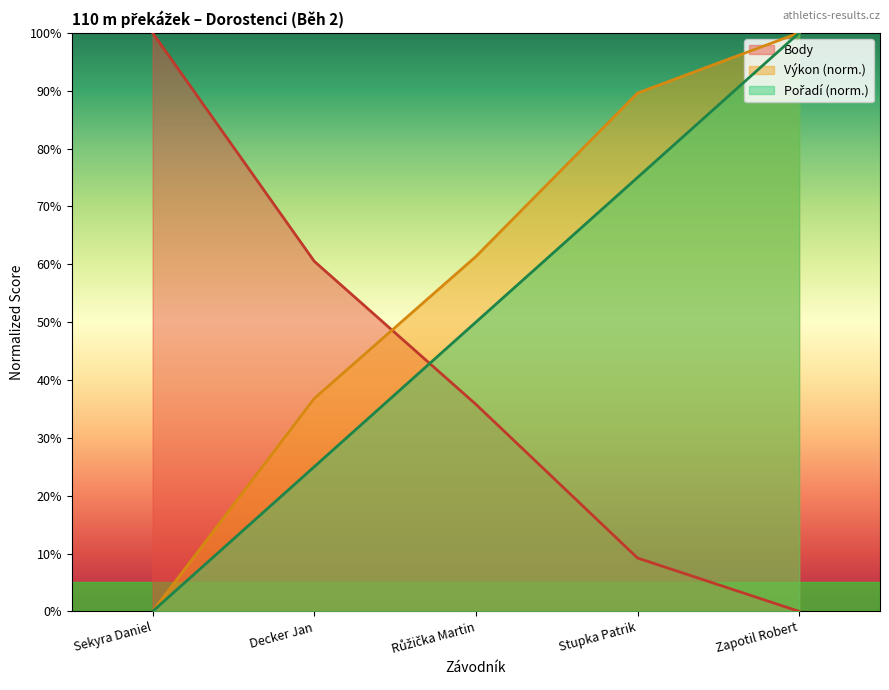

True or false: Výkon has a value of 25.6 at Decker Jan.

False